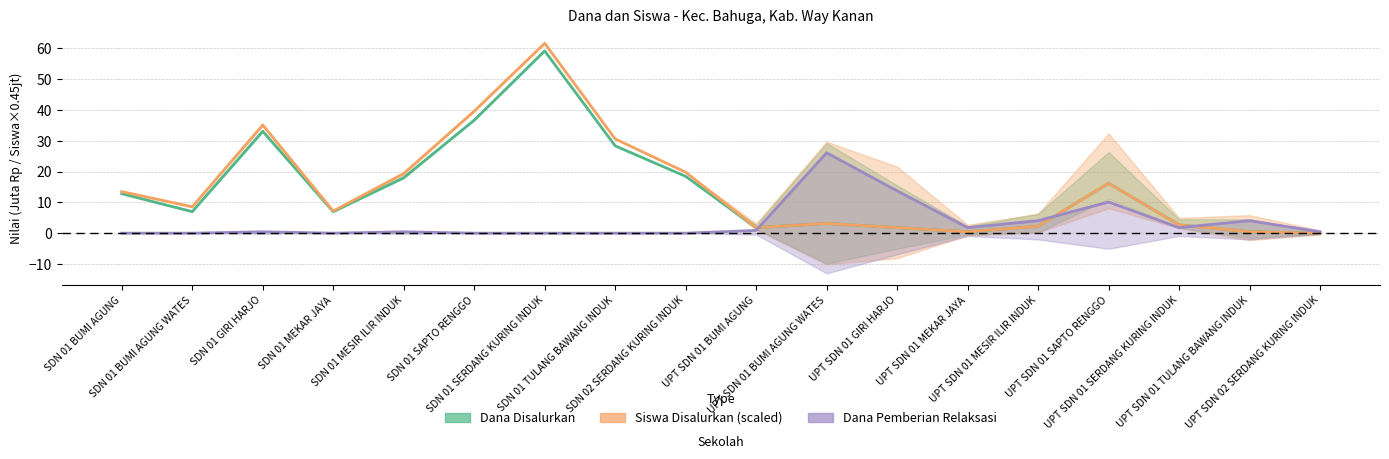

Is it true that Dana Pemberian equals 1.2 at UPT SDN 01 MESIR ILIR INDUK?

False